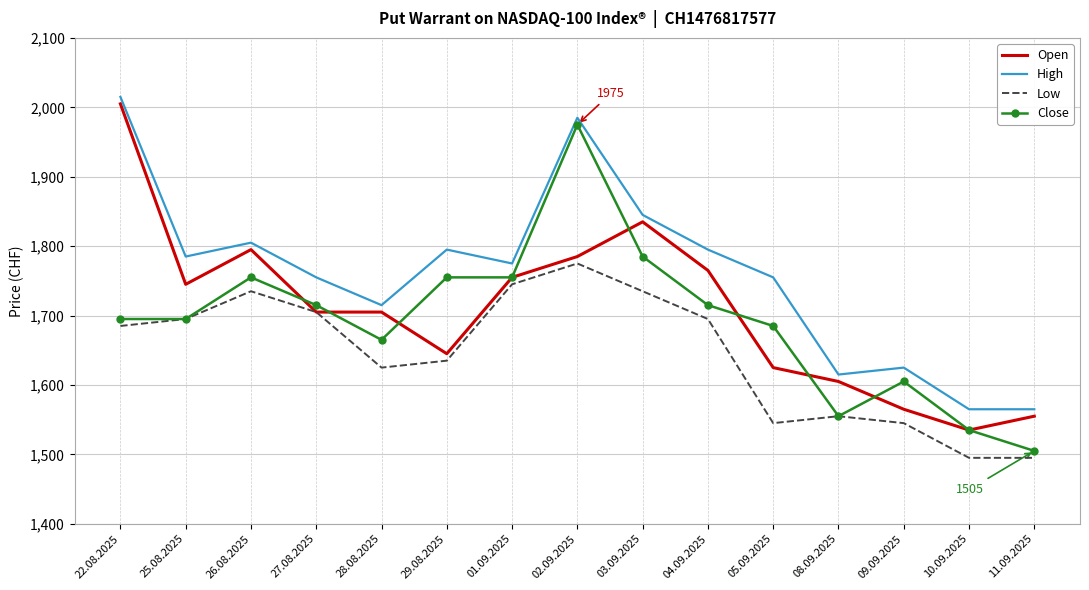

At which label does Open first exceed 1705?

22.08.2025